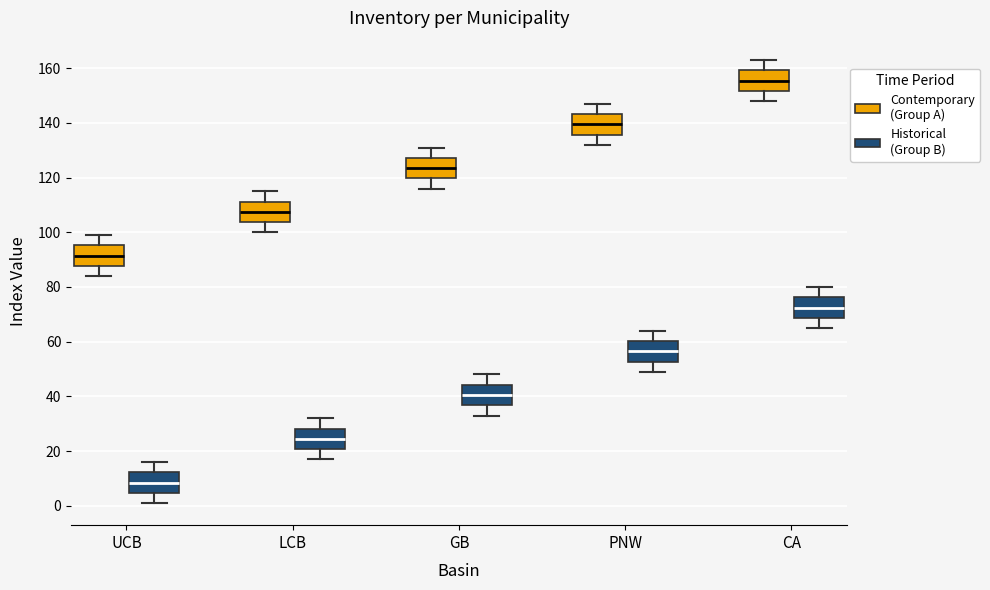

Reading left to right, read every box against the y-axis: the position of its median line, the range the box covers, and the ends of its whiskers. The values are not printed on the chart, so give them approximately, as read against the axis.

UCB (Contemporary (Group A)): median 92, box 88 to 96, whiskers 84 to 100
UCB (Historical (Group B)): median 8, box 4 to 12, whiskers 2 to 16
LCB (Contemporary (Group A)): median 108, box 104 to 112, whiskers 100 to 116
LCB (Historical (Group B)): median 24, box 20 to 28, whiskers 18 to 32
GB (Contemporary (Group A)): median 124, box 120 to 128, whiskers 116 to 132
GB (Historical (Group B)): median 40, box 36 to 44, whiskers 34 to 48
PNW (Contemporary (Group A)): median 140, box 136 to 144, whiskers 132 to 148
PNW (Historical (Group B)): median 56, box 52 to 60, whiskers 50 to 64
CA (Contemporary (Group A)): median 156, box 152 to 160, whiskers 148 to 164
CA (Historical (Group B)): median 72, box 68 to 76, whiskers 66 to 80